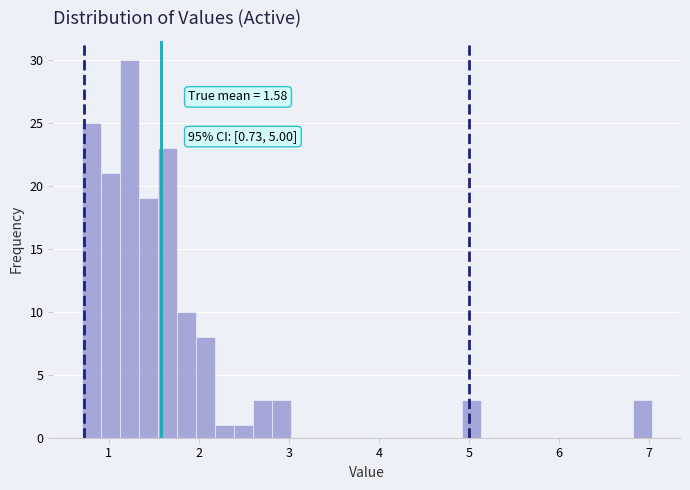

Read against the x-axis, roughly where is the centre of the tallest bar?

1.2